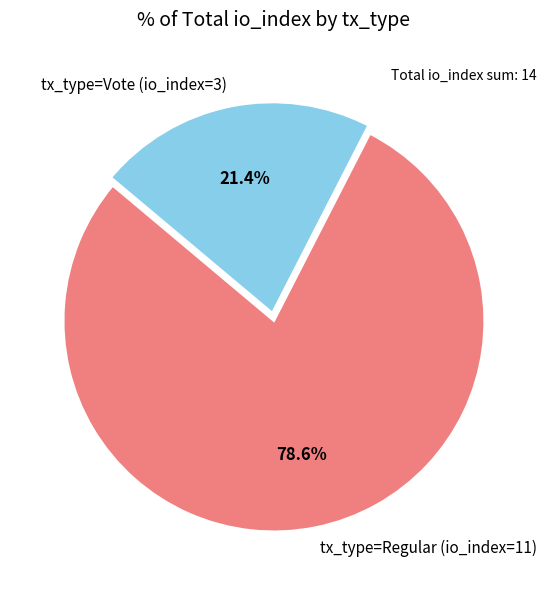

What portion of the pie excludes tx_type=Regular (io_index=11)?

21.4%